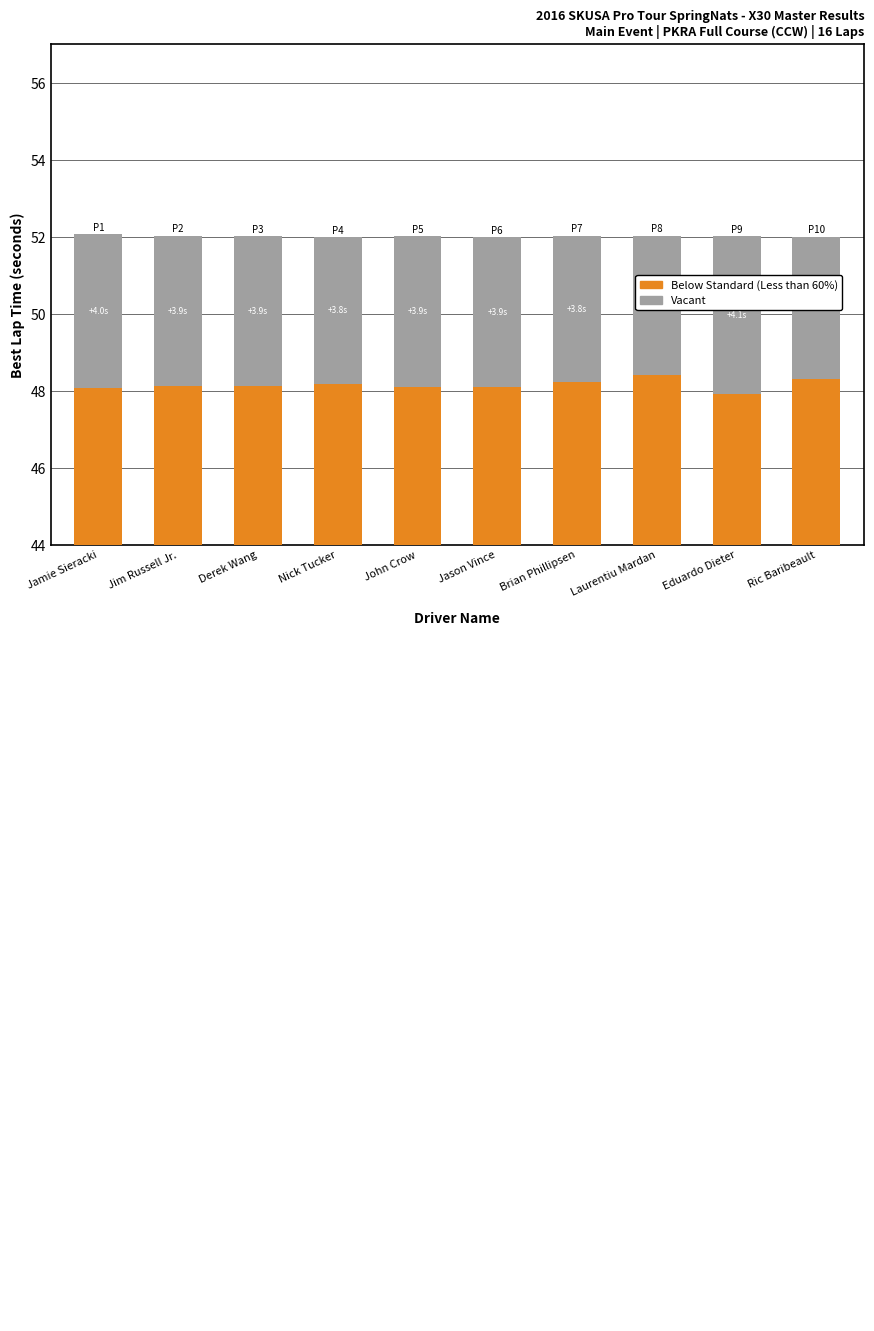

What is the label of the 8th bar from the left?

Laurentiu Mardan